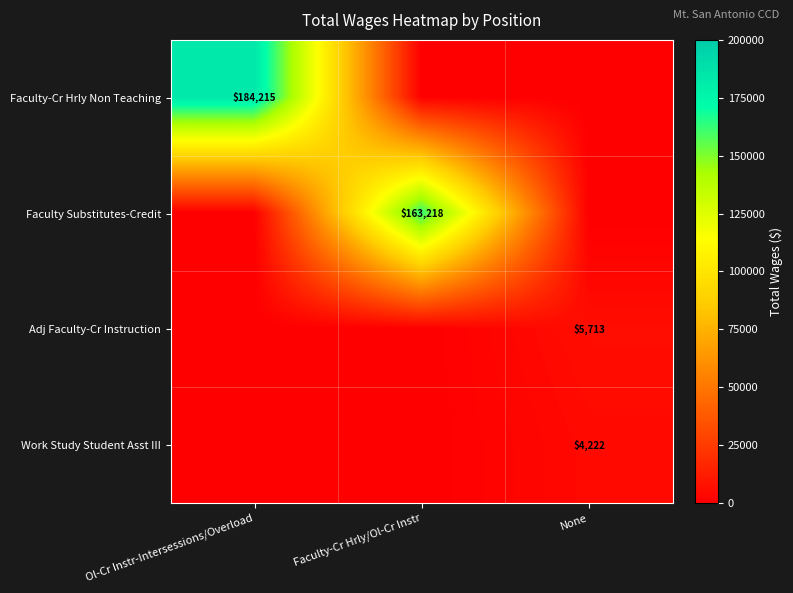

At which category is the sum across all series the highest?

Ol-Cr Instr-Intersessions/Overload